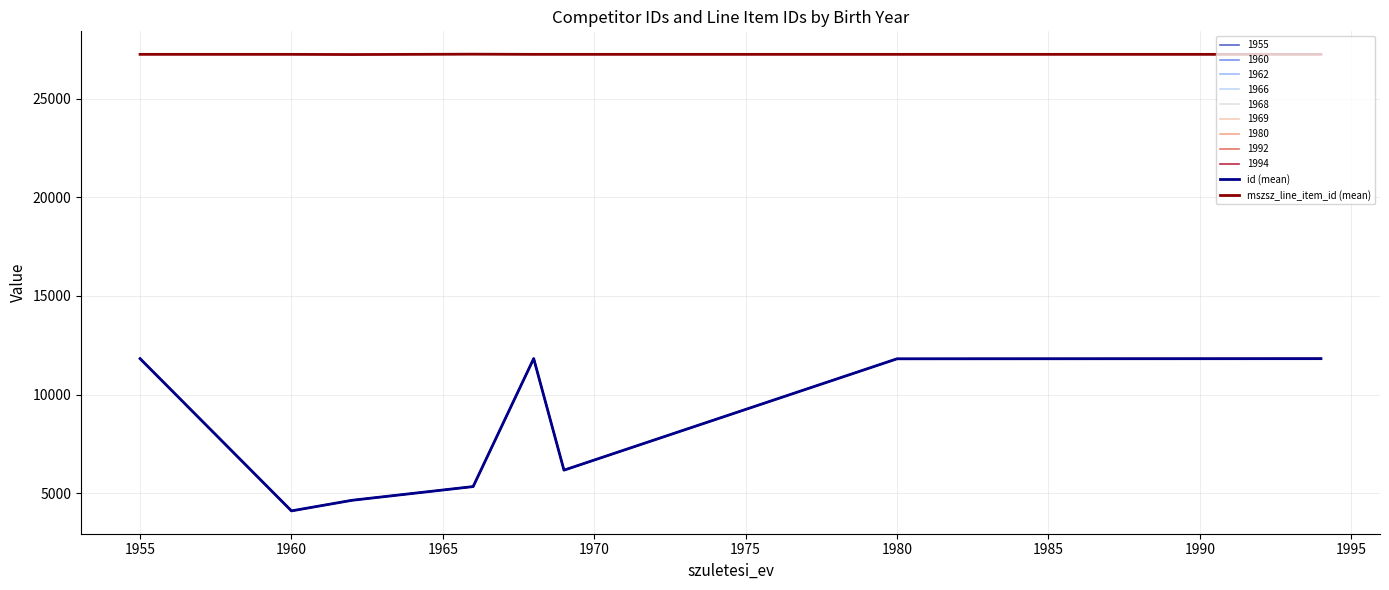

What is the value of the id (mean) point at the 7th from the left?

11813.0